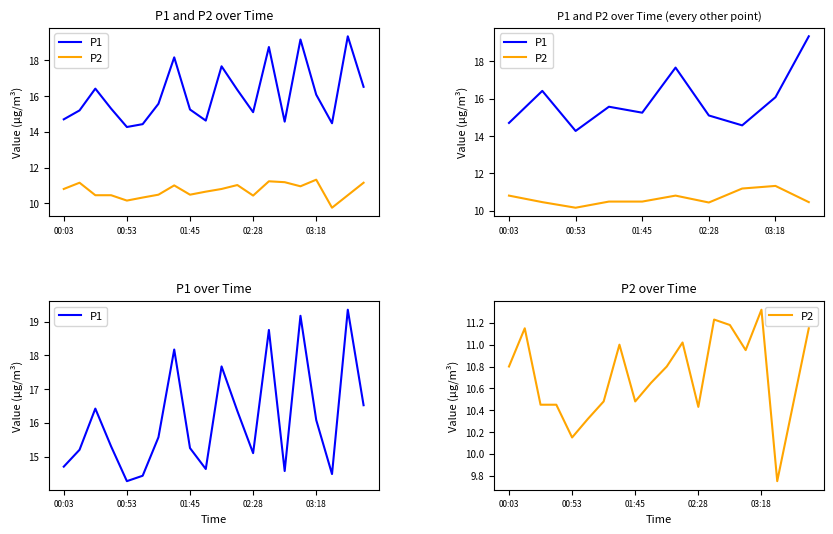

True or false: P2 and P1 intersect in this chart.

False